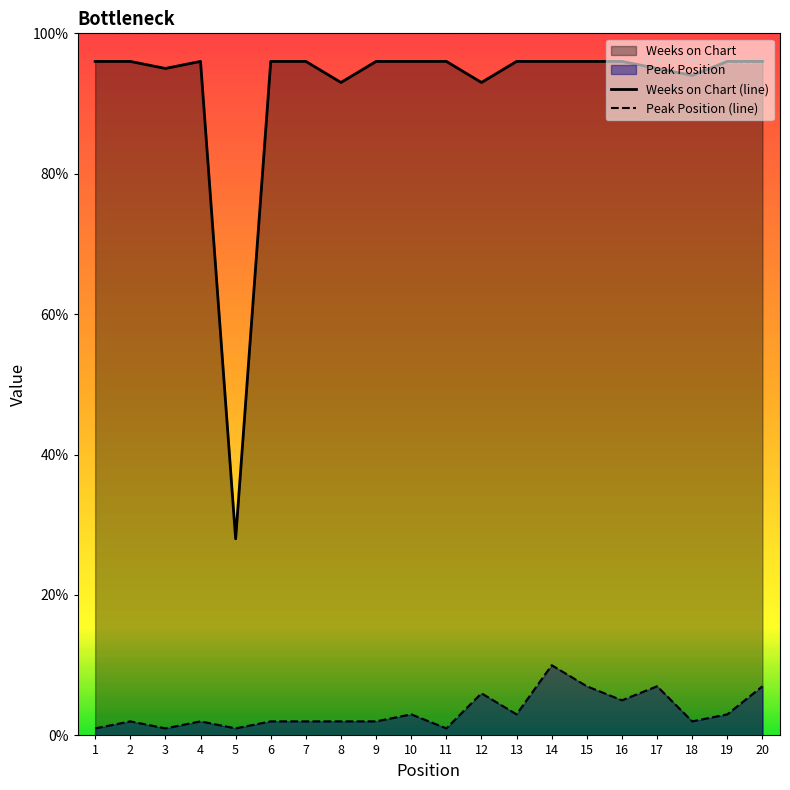

True or false: Weeks on Chart (line) has more than 1 interior local peaks.

False